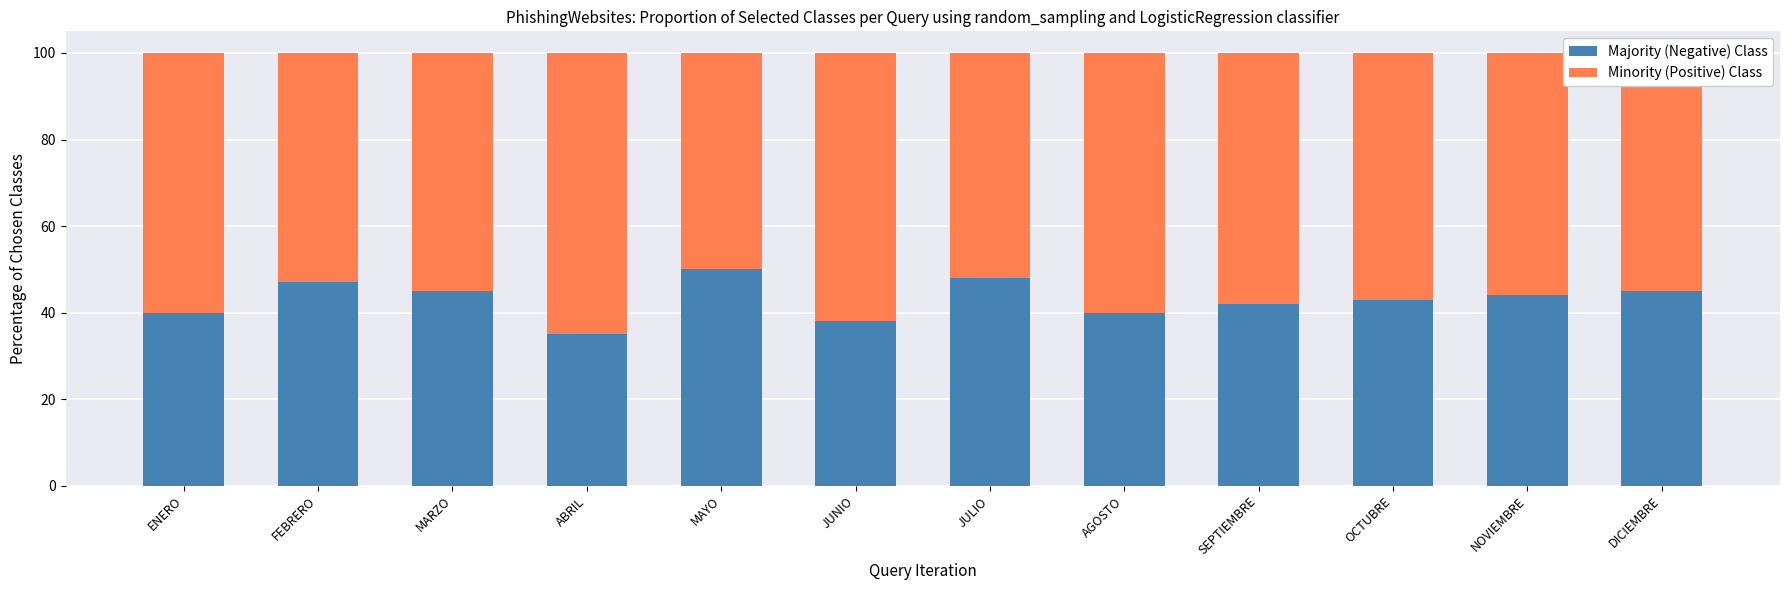

What is the highest value of the Majority (Negative) Class series?

50